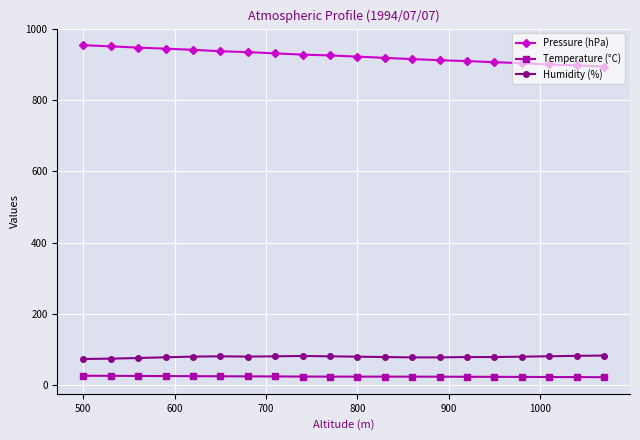

List the series in order of their peak value, lowest first.

Temperature (°C), Humidity (%), Pressure (hPa)